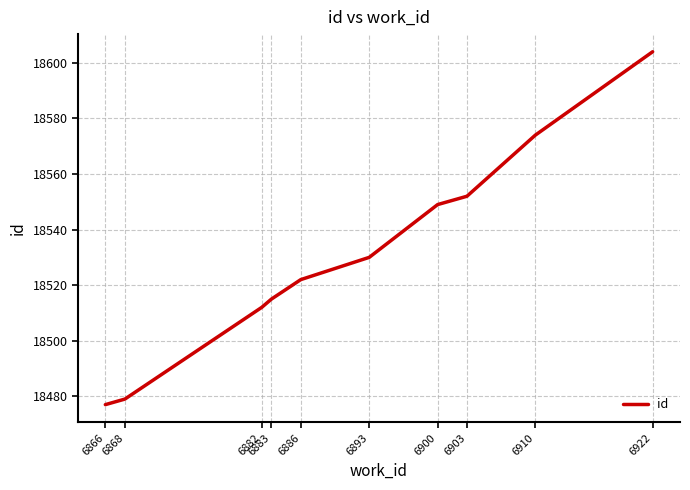

At which category does the chart reach its peak across all series?

6922